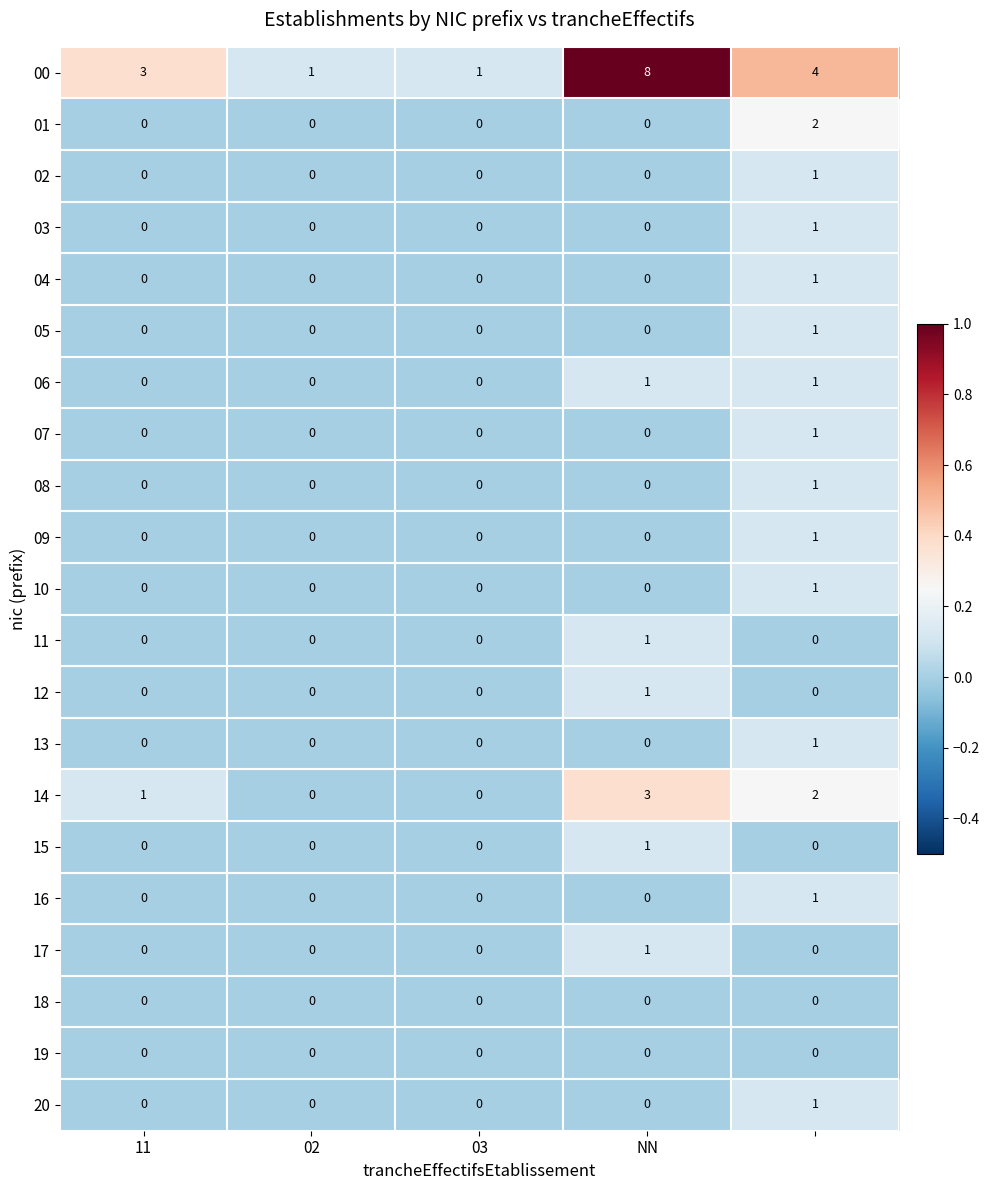

Which series has the largest total across all categories?

00